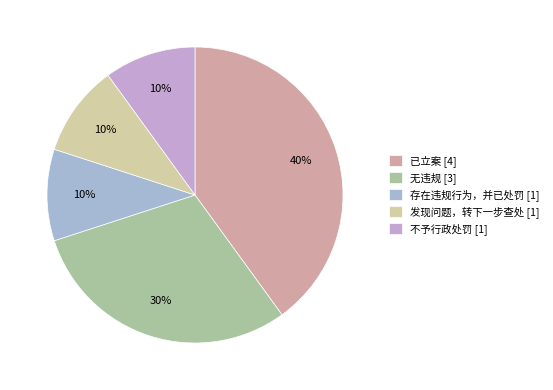

To the nearest percent, what percentage of the pie is 不予行政处罚?

10%